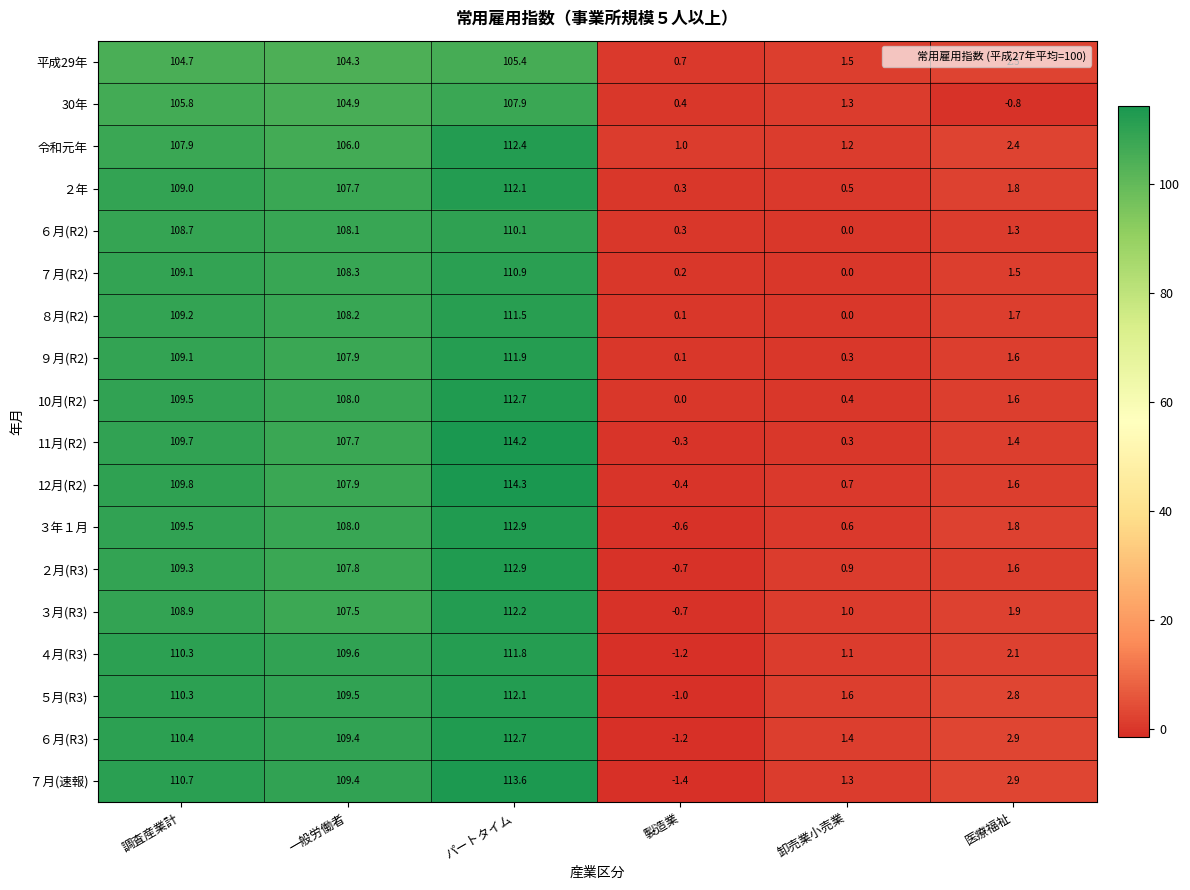

What is the average value of the ７月(速報) series?

56.1